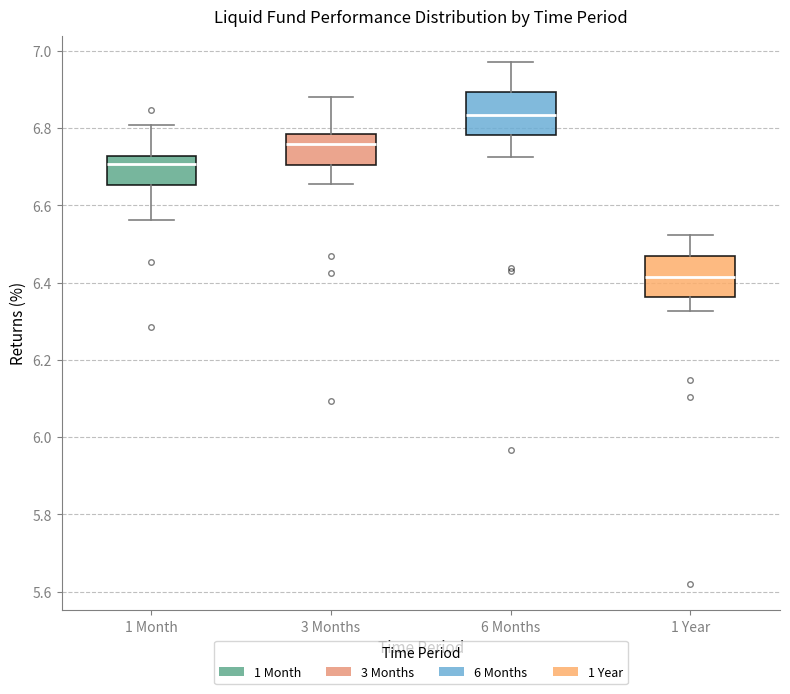

Which box's median line is the lowest?

1 Year